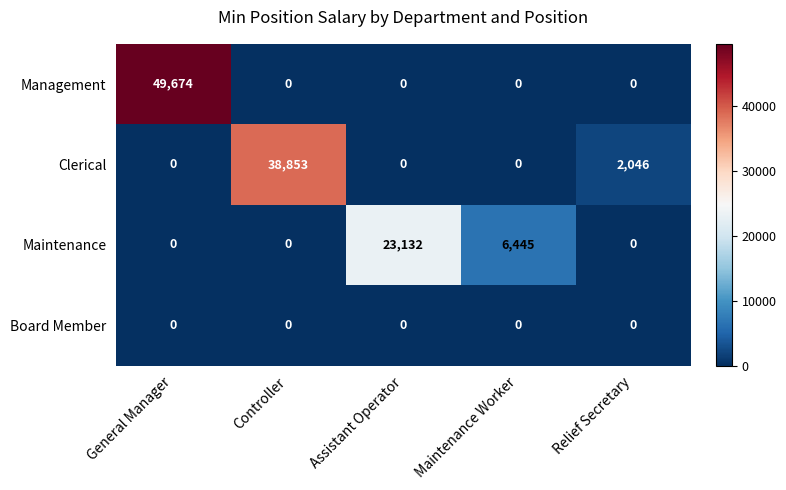

The Management series shows 34418 at Controller. True or false?

False